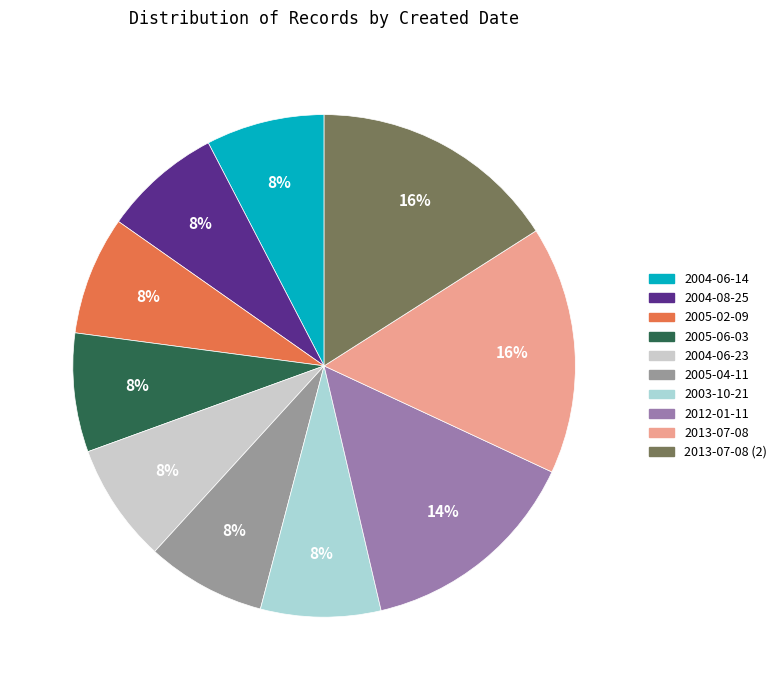

What is the smallest slice in the pie chart?

2004-06-14